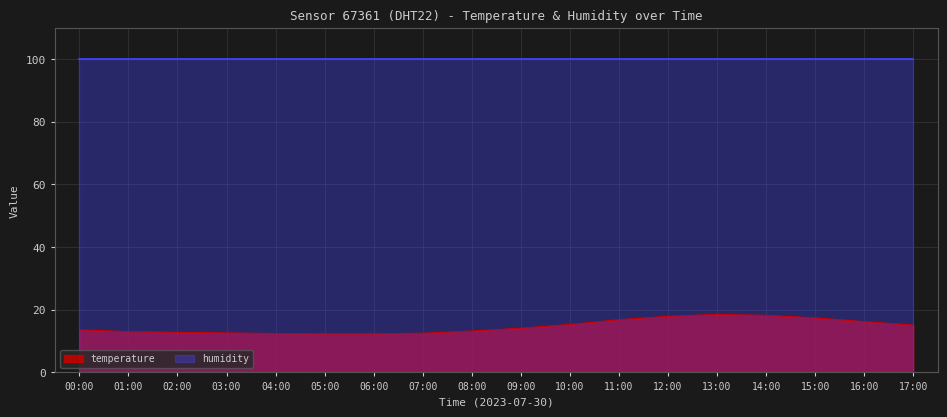

How many interior local peaks (higher than both neighbors) does the data have?

1